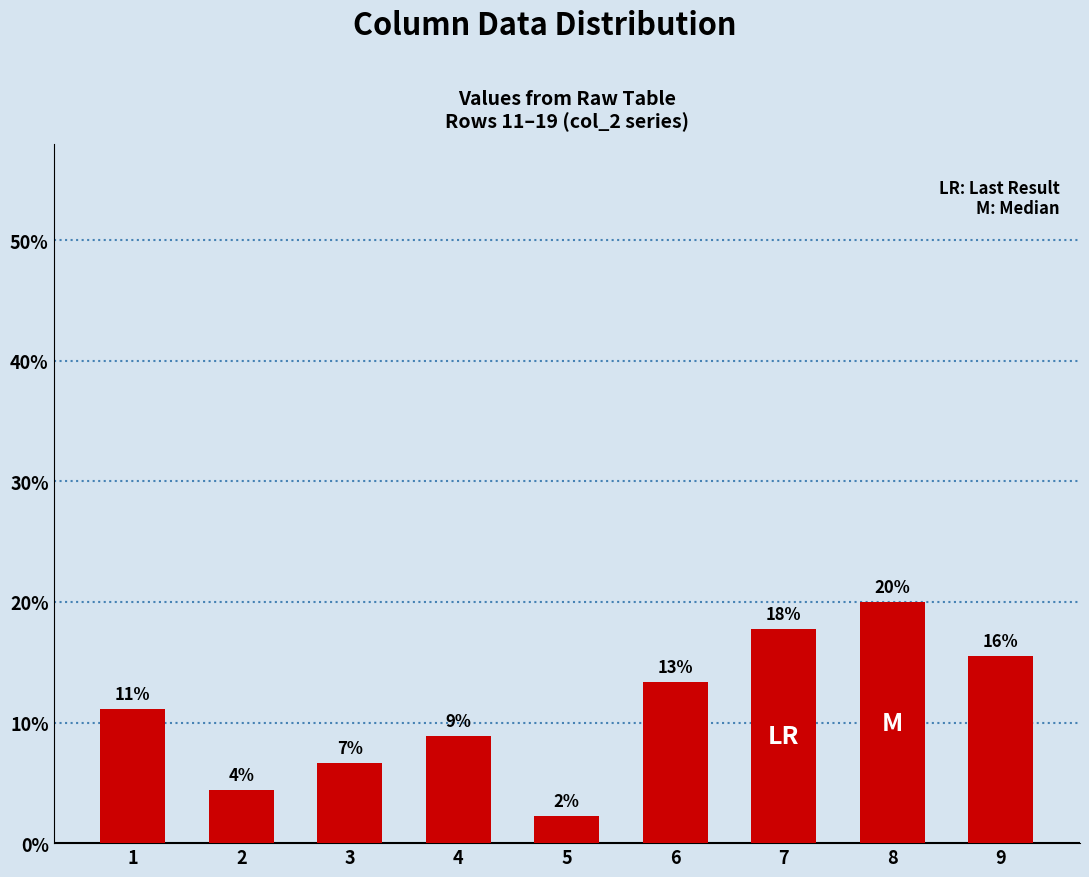

Does the chart contain any negative values?

No